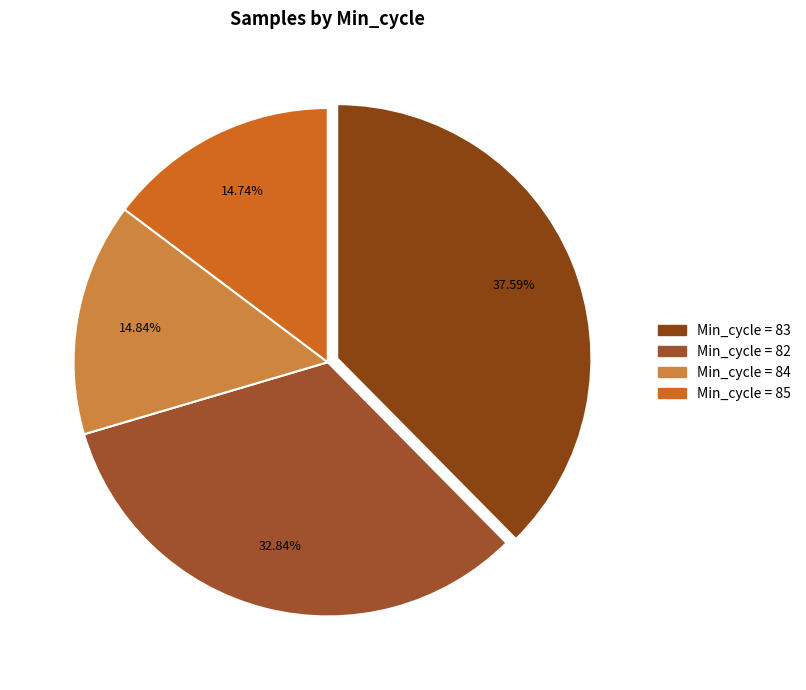

Count the number of slices in the pie.

4